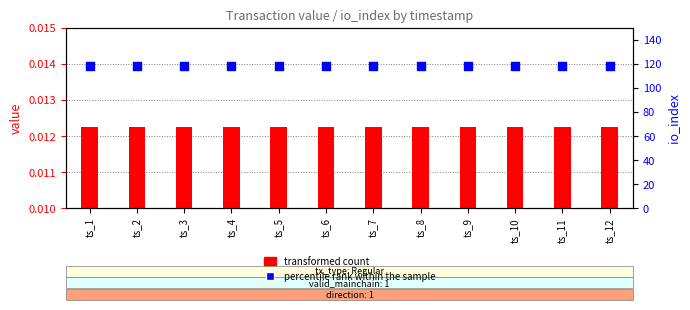

Is the value of percentile rank within the sample at ts_7 greater than the value of transformed count at ts_7?

Yes